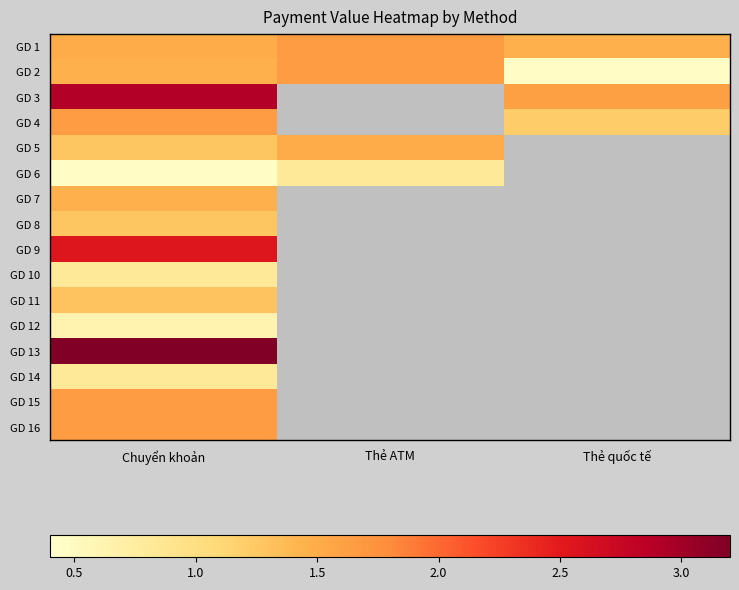

Reading left to right, transcribe all the data shown in this chart.

GD 1: Chuyển khoản=1.5	Thẻ ATM=1.6	Thẻ quốc tế=1.5
GD 2: Chuyển khoản=1.5	Thẻ ATM=1.6	Thẻ quốc tế=0.5
GD 3: Chuyển khoản=2.9	Thẻ ATM=0.0	Thẻ quốc tế=1.6
GD 4: Chuyển khoản=1.6	Thẻ ATM=0.0	Thẻ quốc tế=1.2
GD 5: Chuyển khoản=1.3	Thẻ ATM=1.5	Thẻ quốc tế=0.0
GD 6: Chuyển khoản=0.5	Thẻ ATM=0.8	Thẻ quốc tế=0.0
GD 7: Chuyển khoản=1.5	Thẻ ATM=0.0	Thẻ quốc tế=0.0
GD 8: Chuyển khoản=1.3	Thẻ ATM=0.0	Thẻ quốc tế=0.0
GD 9: Chuyển khoản=2.5	Thẻ ATM=0.0	Thẻ quốc tế=0.0
GD 10: Chuyển khoản=0.8	Thẻ ATM=0.0	Thẻ quốc tế=0.0
GD 11: Chuyển khoản=1.3	Thẻ ATM=0.0	Thẻ quốc tế=0.0
GD 12: Chuyển khoản=0.6	Thẻ ATM=0.0	Thẻ quốc tế=0.0
GD 13: Chuyển khoản=3.9	Thẻ ATM=0.0	Thẻ quốc tế=0.0
GD 14: Chuyển khoản=0.8	Thẻ ATM=0.0	Thẻ quốc tế=0.0
GD 15: Chuyển khoản=1.6	Thẻ ATM=0.0	Thẻ quốc tế=0.0
GD 16: Chuyển khoản=1.6	Thẻ ATM=0.0	Thẻ quốc tế=0.0